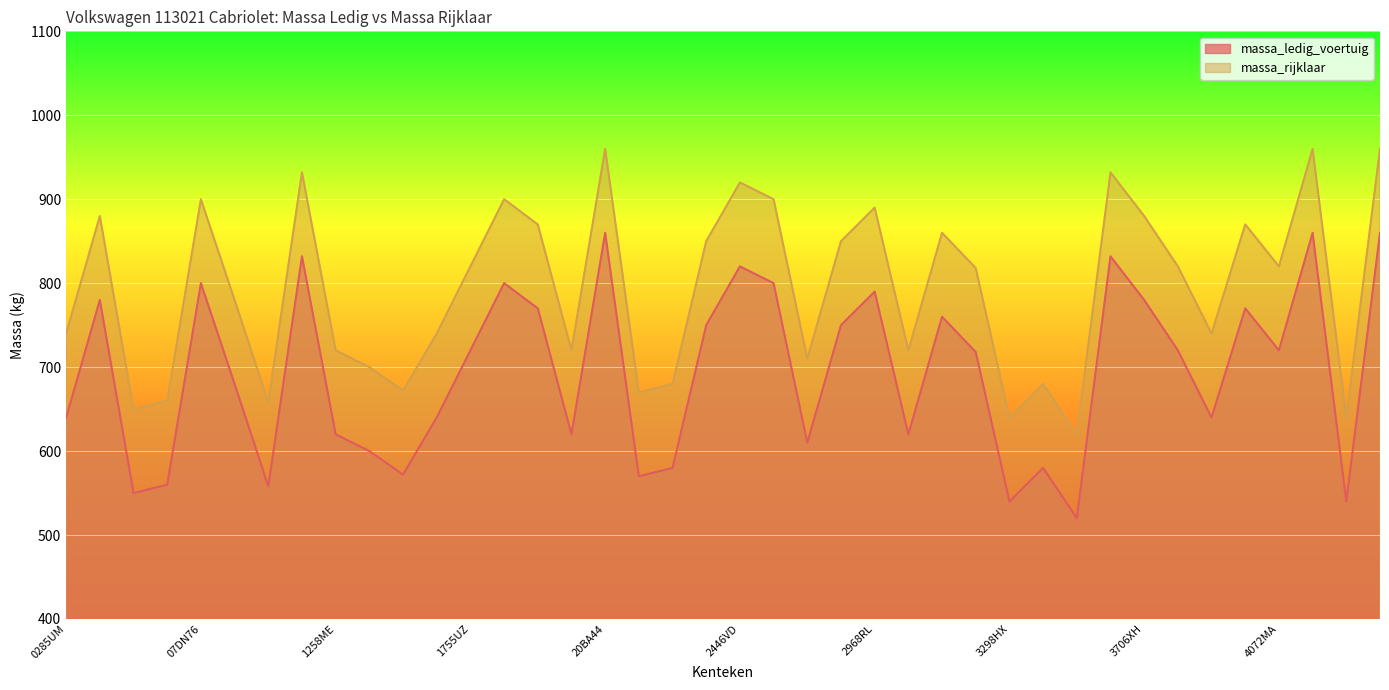

Rank the series by their average value, from lowest to highest.

massa_ledig_voertuig, massa_rijklaar